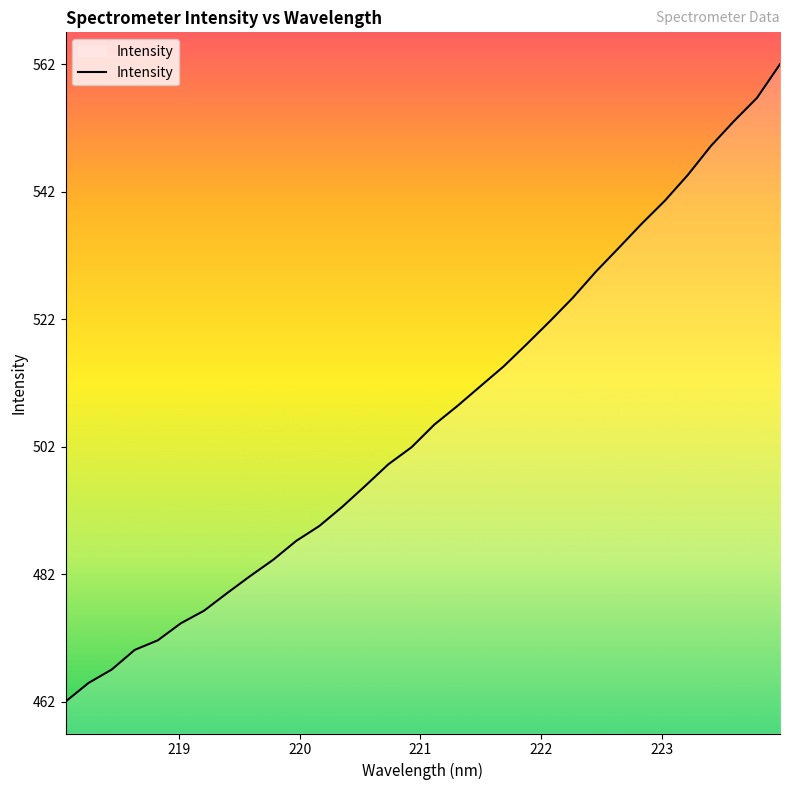

What is the minimum value shown in the chart?

462.3